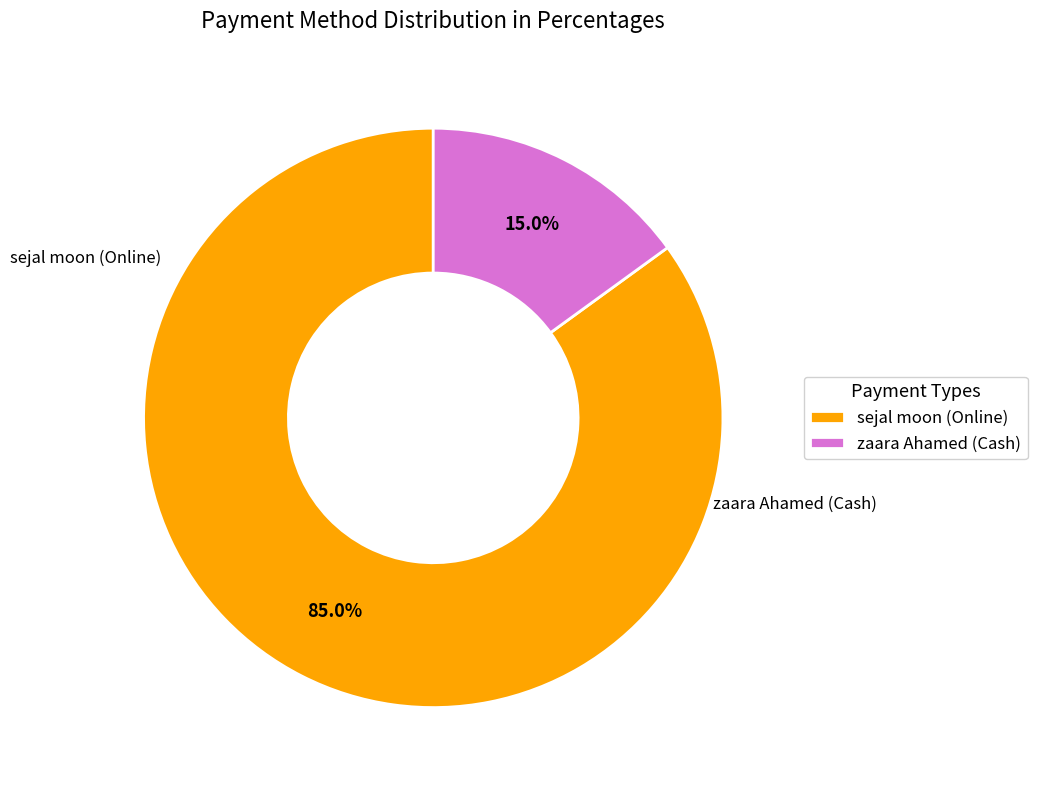

Does sejal moon (Online) account for over 50% of the chart?

Yes